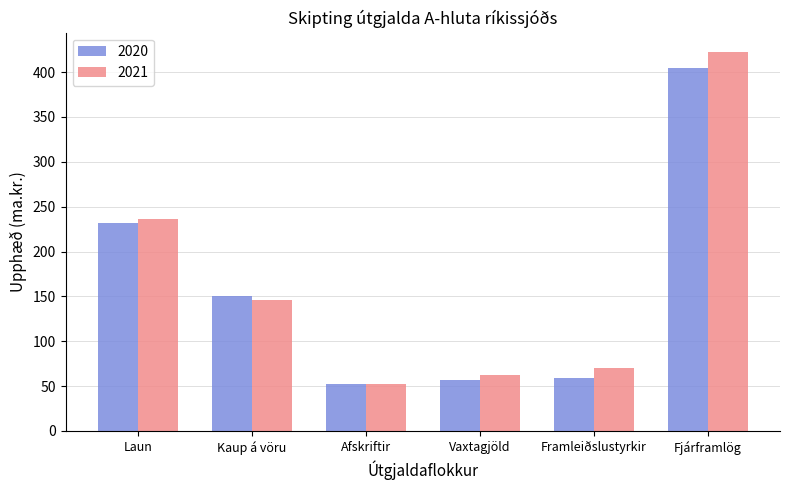

Which category has the lowest value in the 2021 series?

Afskriftir